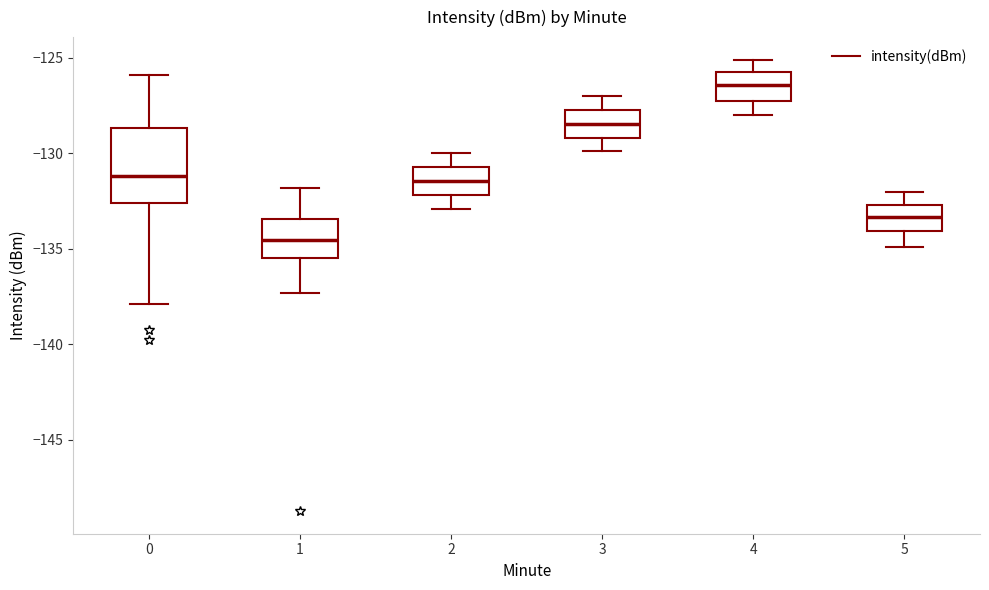

Where is the upper edge of the box at x = 4 on the y-axis? The values are not printed on the chart, so give them approximately, as read against the axis.

-125.5